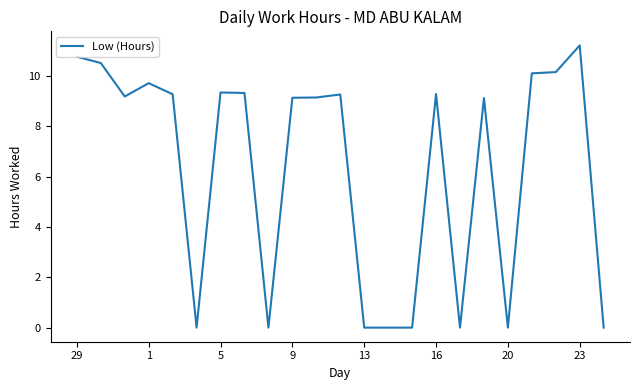

What is the maximum value shown in the chart?

11.2